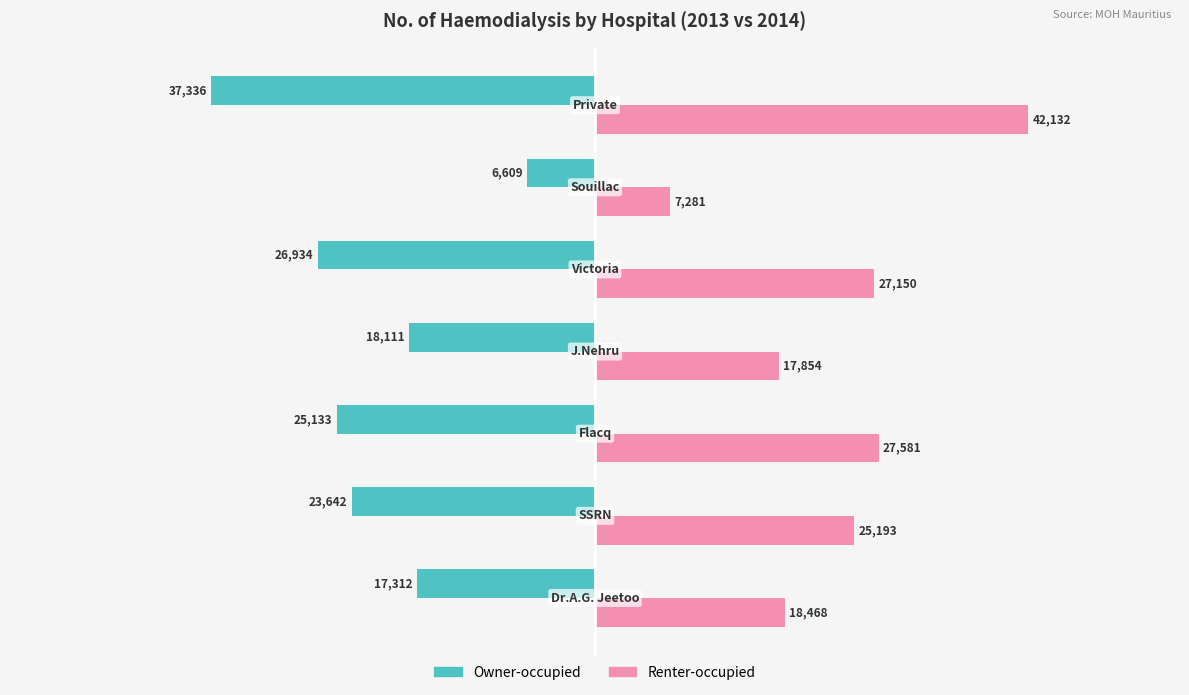

List the labels in order of Renter-occupied value, largest first.

6, 2, 4, 1, 0, 3, 5